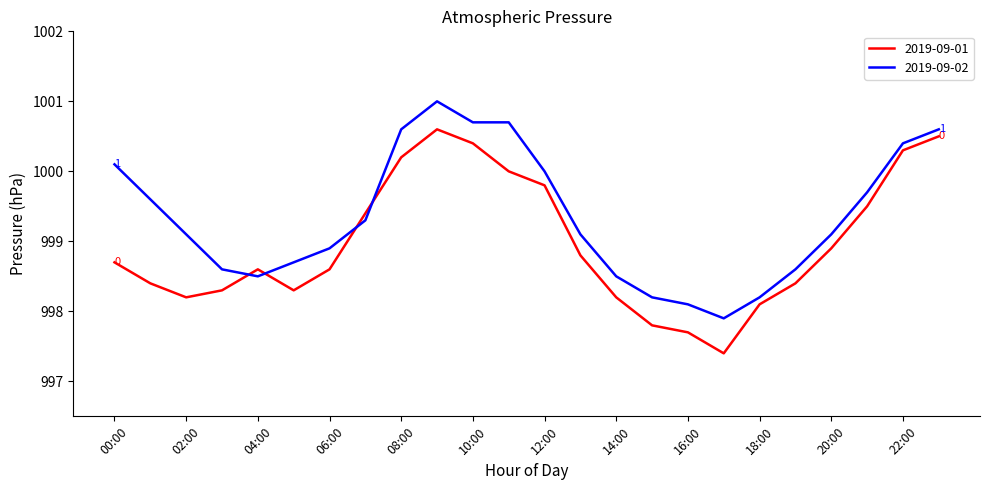

Which series has the widest spread of values?

2019-09-01